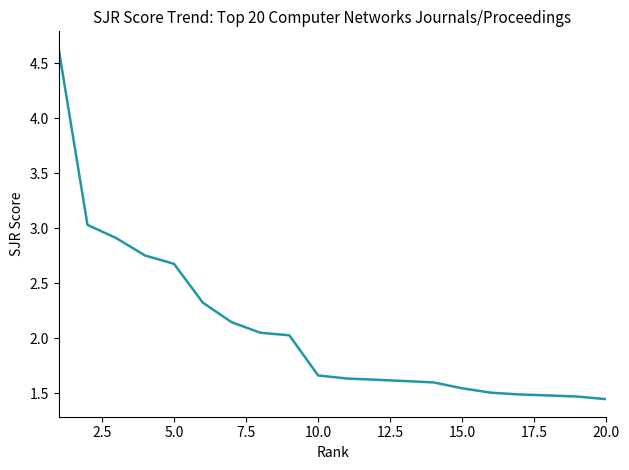

What is the maximum value shown in the chart?

4.6